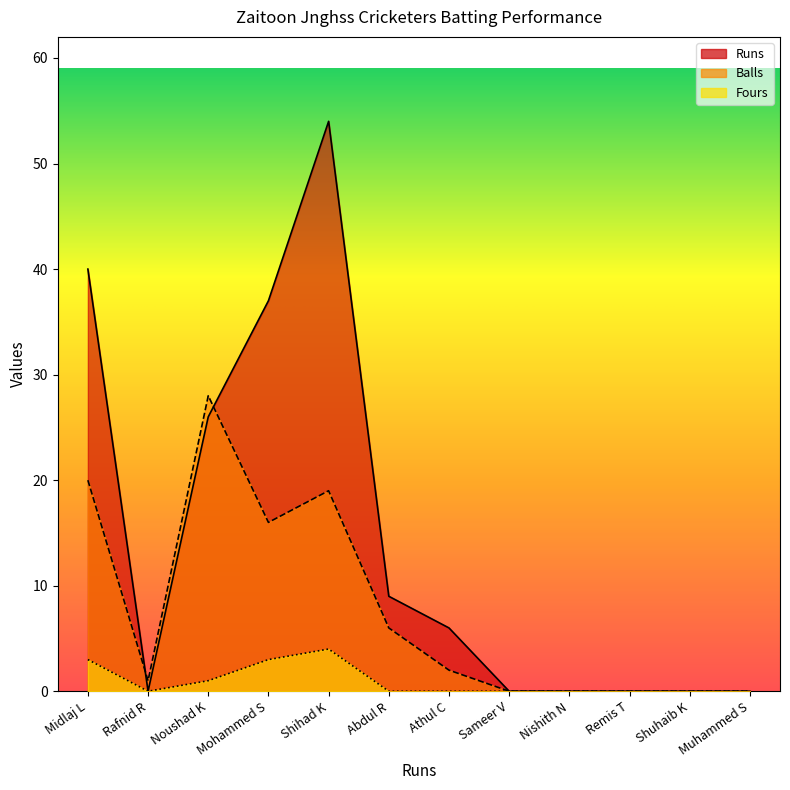

Is the value of Balls at Nishith N greater than the value of Fours at Midlaj L?

No